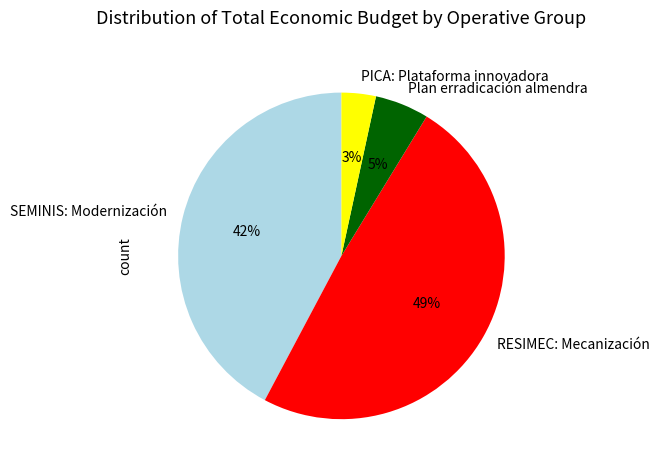

Which category has the smallest portion of the pie?

PICA: Plataforma innovadora